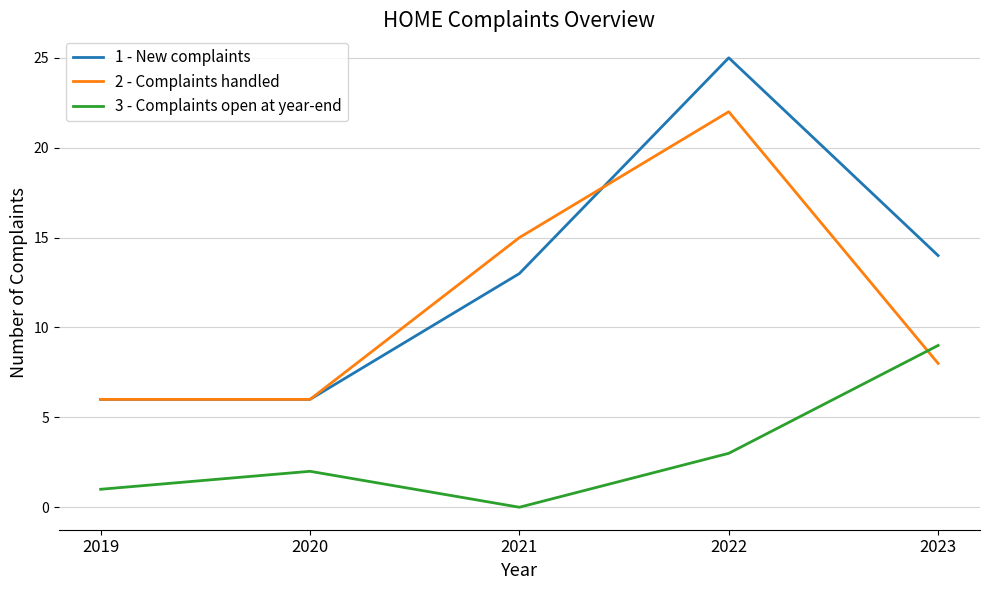

Is the value of 1 - New complaints at 2021 greater than the value of 3 - Complaints open at year-end at 2019?

Yes